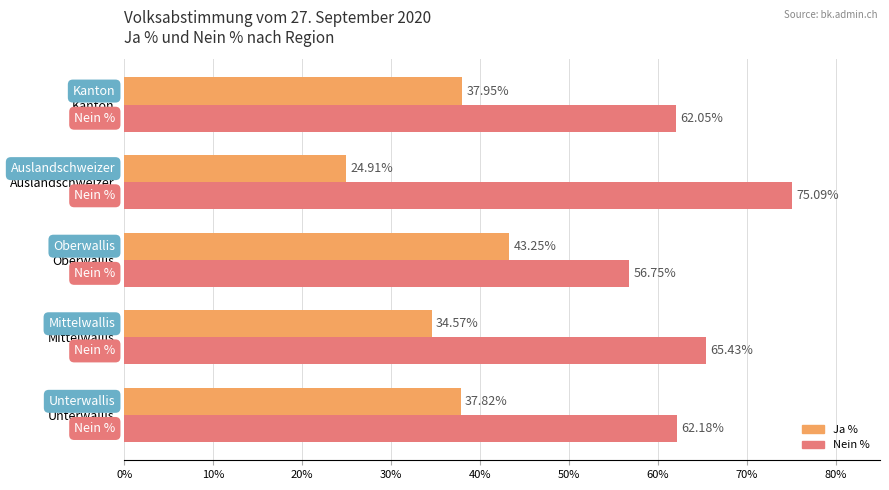

At which label is Nein % closest to 65?

Mittelwallis